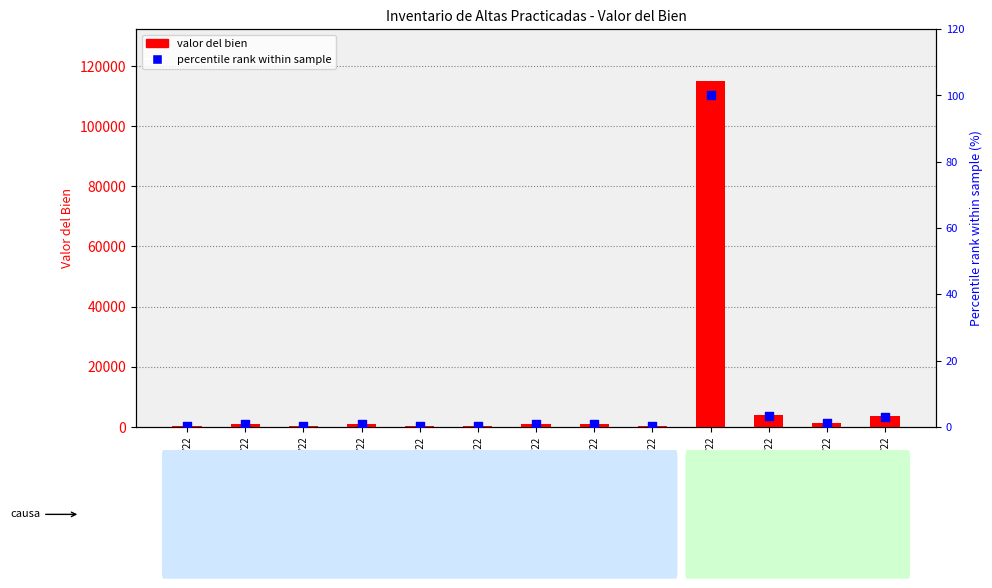

Which series has the largest Y range (max minus min)?

valor del bien